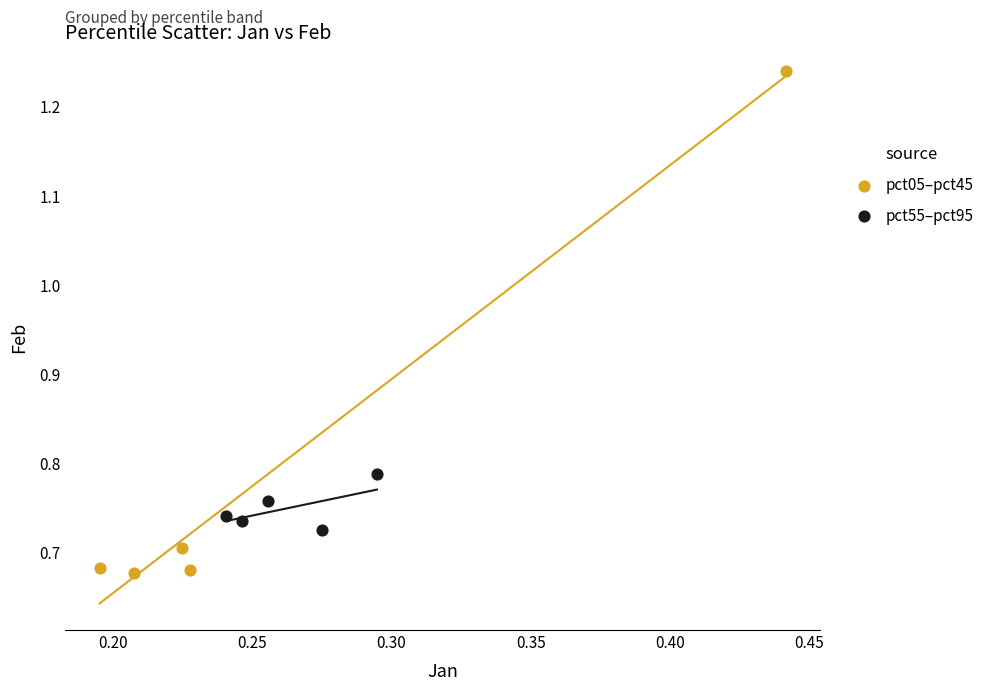

Which series reaches the maximum Y coordinate?

pct05–pct45